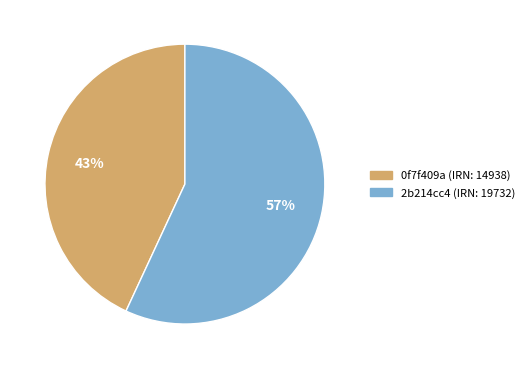

Is there a majority slice in this chart?

Yes